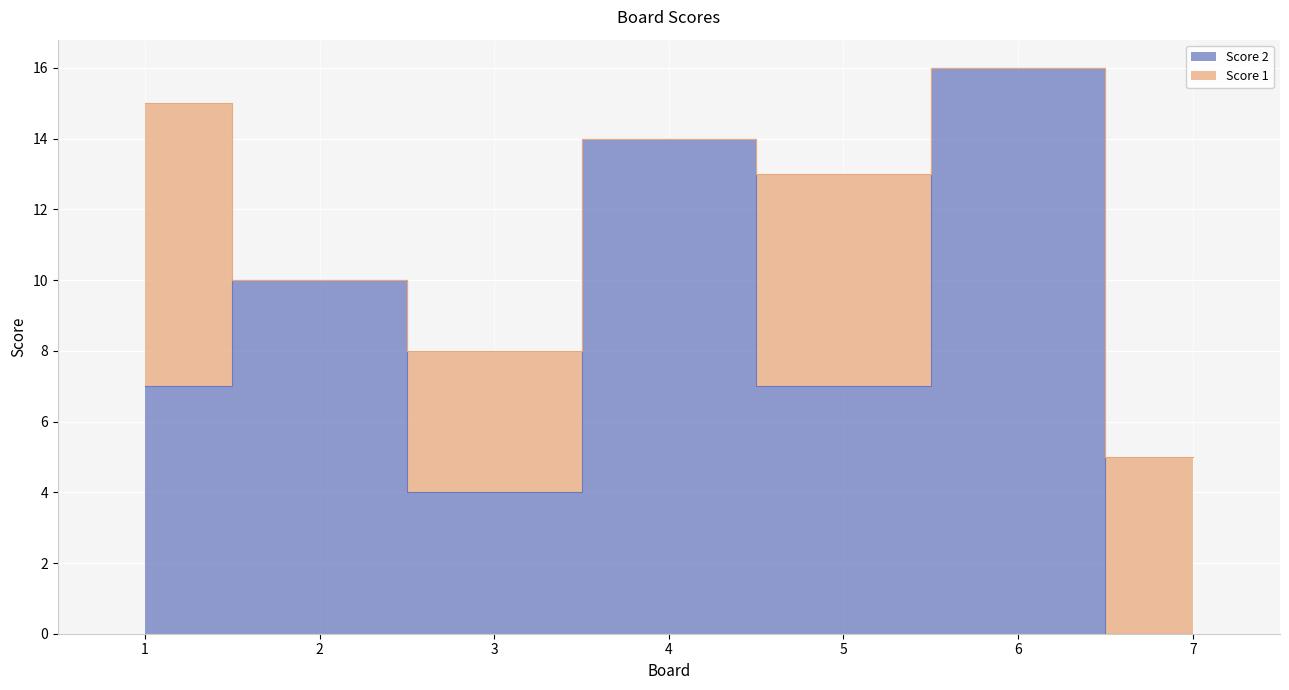

The value at 6 is 16. True or false?

True